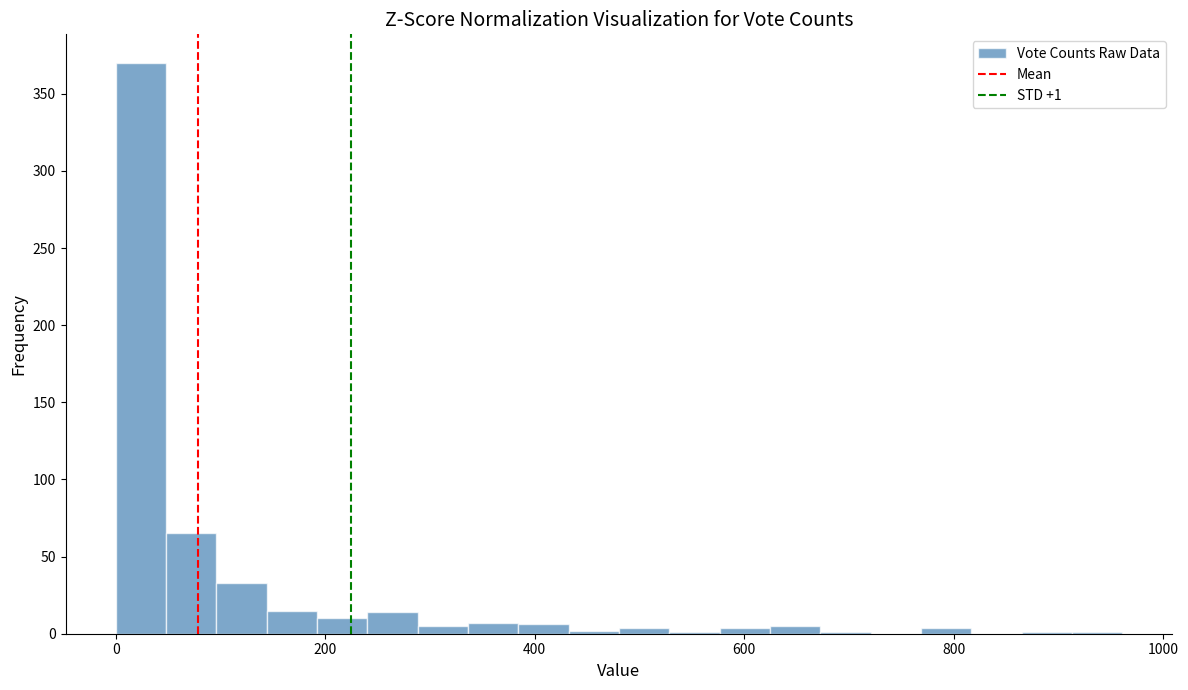

Read against the x-axis, roughly where is the centre of the tallest bar?

20